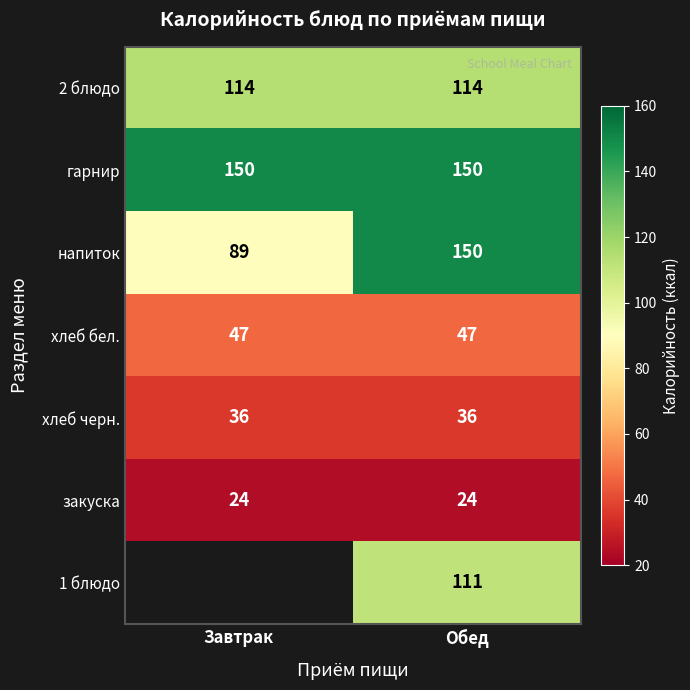

Is the value of 2 блюдо at Завтрак greater than the value of 1 блюдо at Обед?

Yes